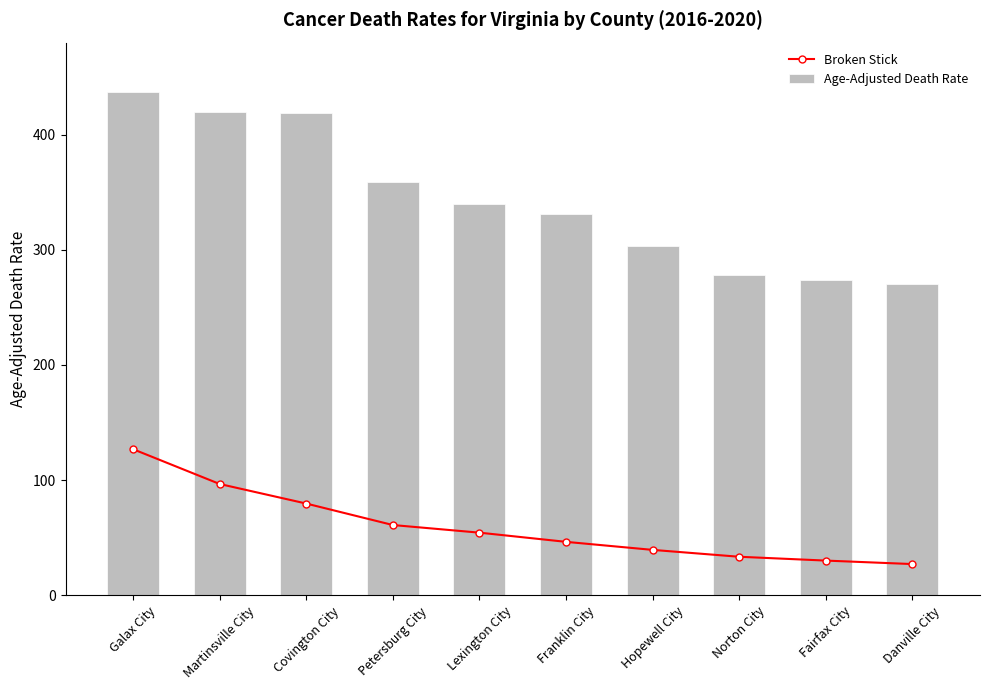

How many data points in Broken Stick are less than 54?

5